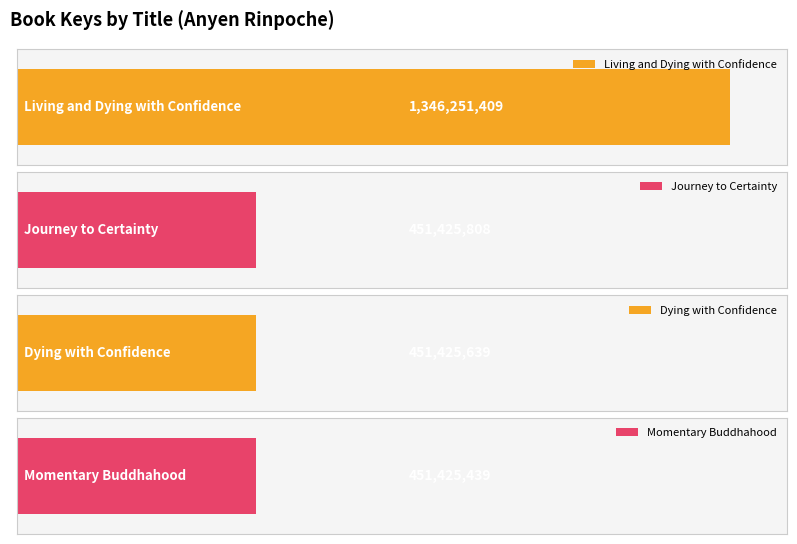

What is the smallest value displayed?

451425439